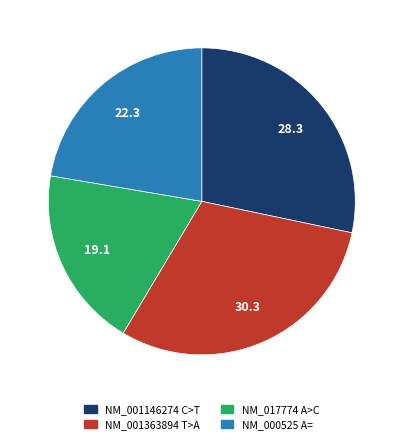

Do NM_017774 A>C and NM_000525 A= together represent more than half of the pie?

No